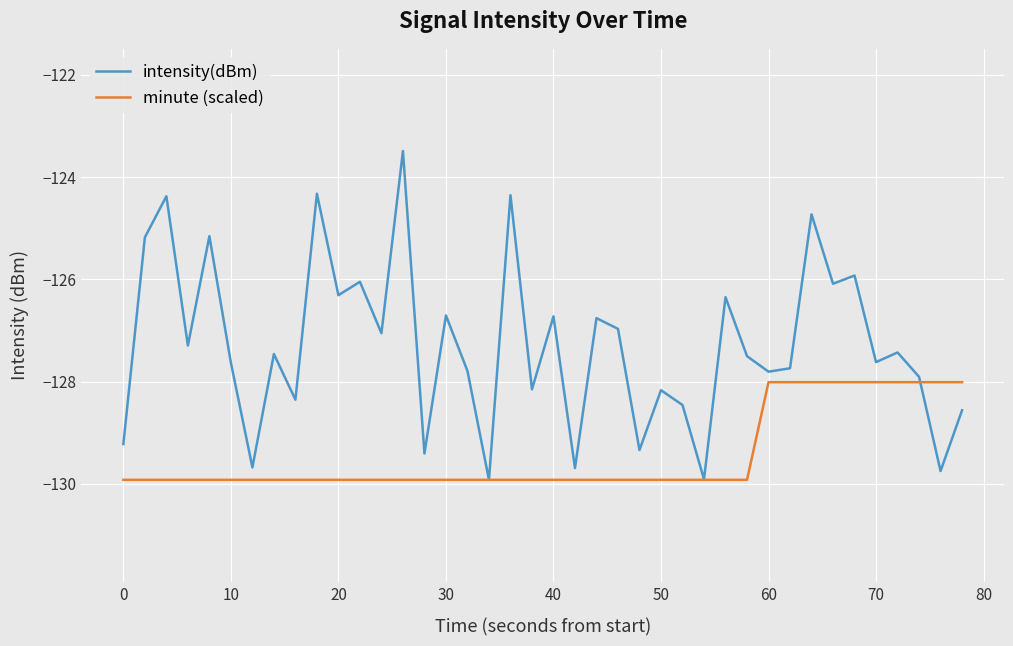

Which series has the largest range (max minus min)?

intensity(dBm)